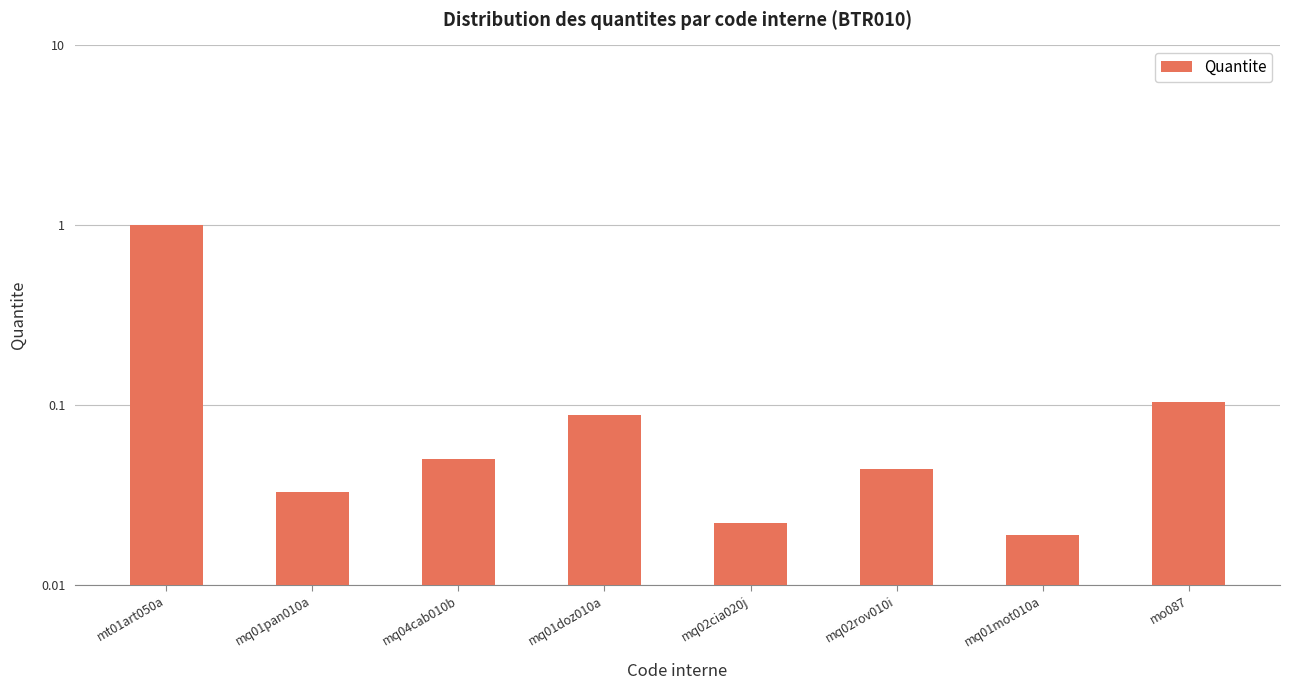

What is the change in value from mq01pan010a to mo087?

+0.1